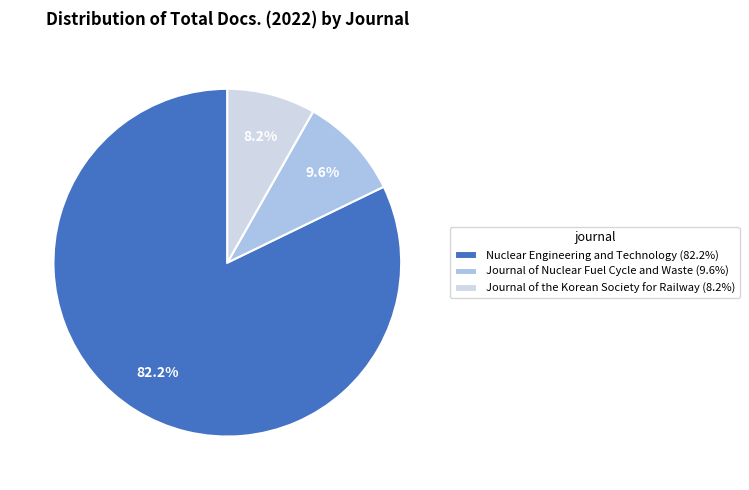

Which slice is the smallest?

Journal of the Korean Society for Railway